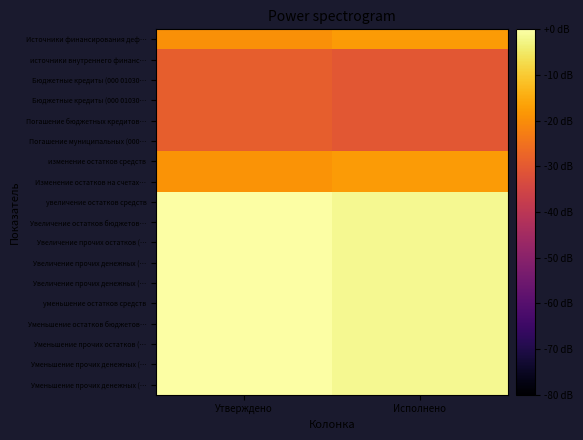

How many data points does each series have?

2